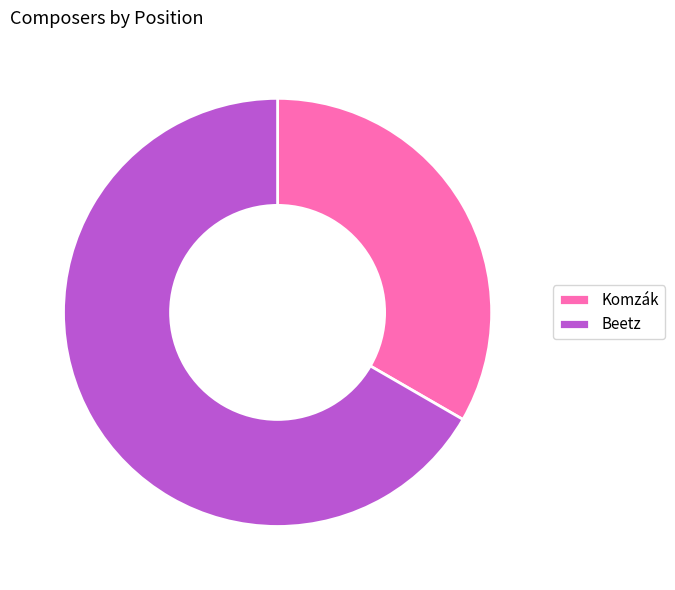

True or false: Beetz accounts for 77% of the total.

False